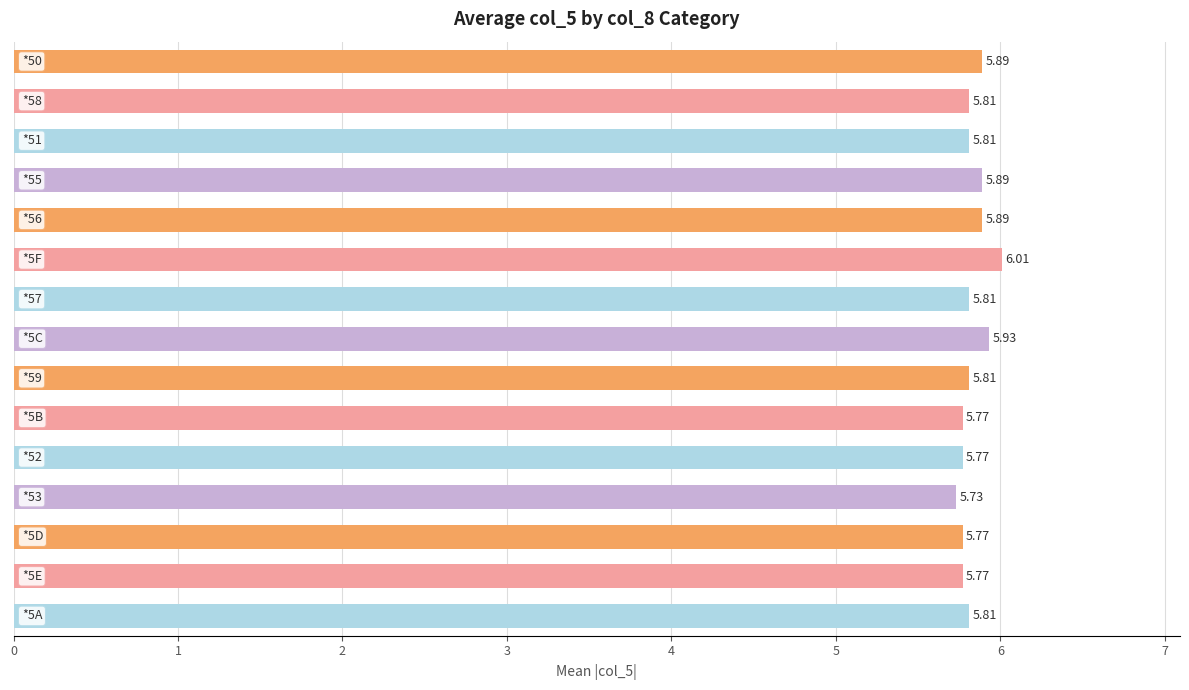

What is the sum of all values?

87.5